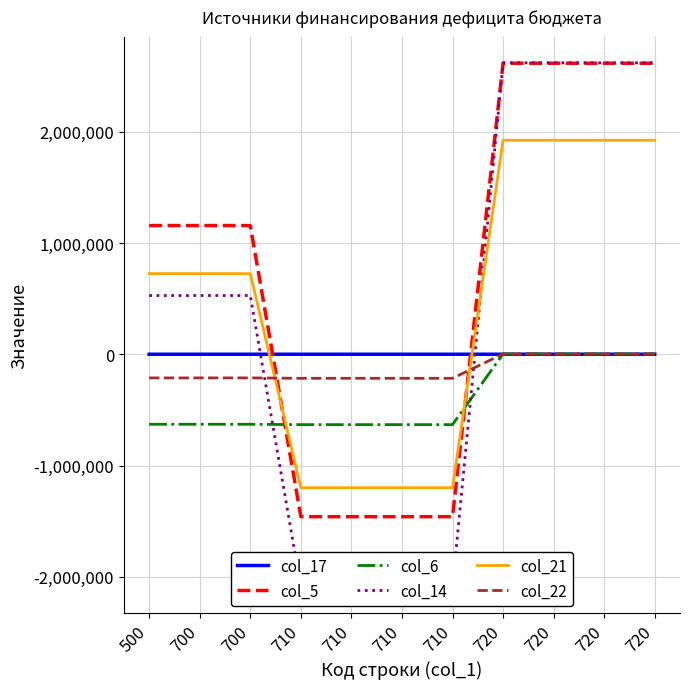

Reading left to right, list all the values displayed in this chart.

col_17: 500=500.0	700=700.0	700=700.0	710=710.0	710=710.0	710=710.0	710=710.0	720=720.0	720=720.0	720=720.0	720=720.0
col_5: 500=1157219.0	700=1157219.0	700=1157219.0	710=-1459517.0	710=-1459517.0	710=-1459517.0	710=-1459517.0	720=2616736.0	720=2616736.0	720=2616736.0	720=2616736.0
col_6: 500=-628791.0	700=-628791.0	700=-628791.0	710=-632200.0	710=-632200.0	710=-632200.0	710=-632200.0	720=3409.0	720=3409.0	720=3409.0	720=3409.0
col_14: 500=528428.0	700=528428.0	700=528428.0	710=-2091717.0	710=-2091717.0	710=-2091717.0	710=-2091717.0	720=2620145.0	720=2620145.0	720=2620145.0	720=2620145.0
col_21: 500=725077.1	700=725077.1	700=725077.1	710=-1199065.3	710=-1199065.3	710=-1199065.3	710=-1199065.3	720=1924142.3	720=1924142.3	720=1924142.3	720=1924142.3
col_22: 500=-212159.0	700=-212159.0	700=-212159.0	710=-215568.0	710=-215568.0	710=-215568.0	710=-215568.0	720=3409.0	720=3409.0	720=3409.0	720=3409.0